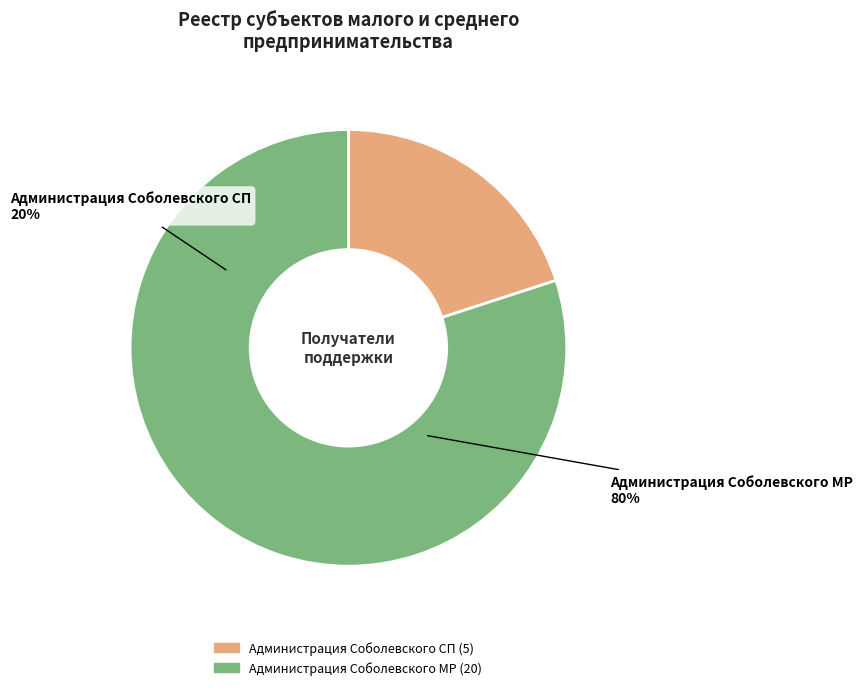

How many segments does this pie chart have?

2